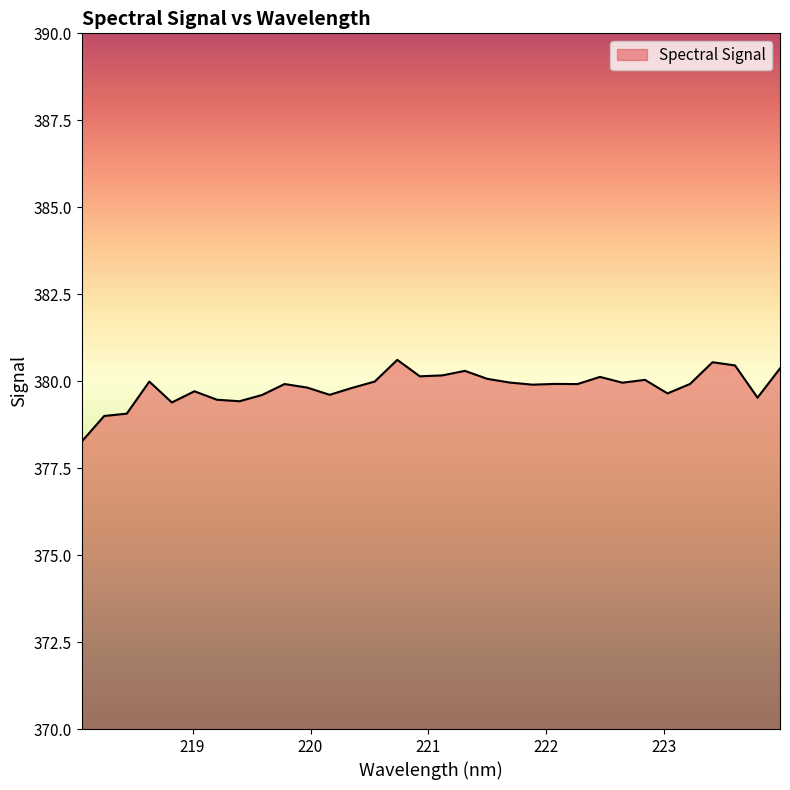

What is the smallest value displayed?

378.3